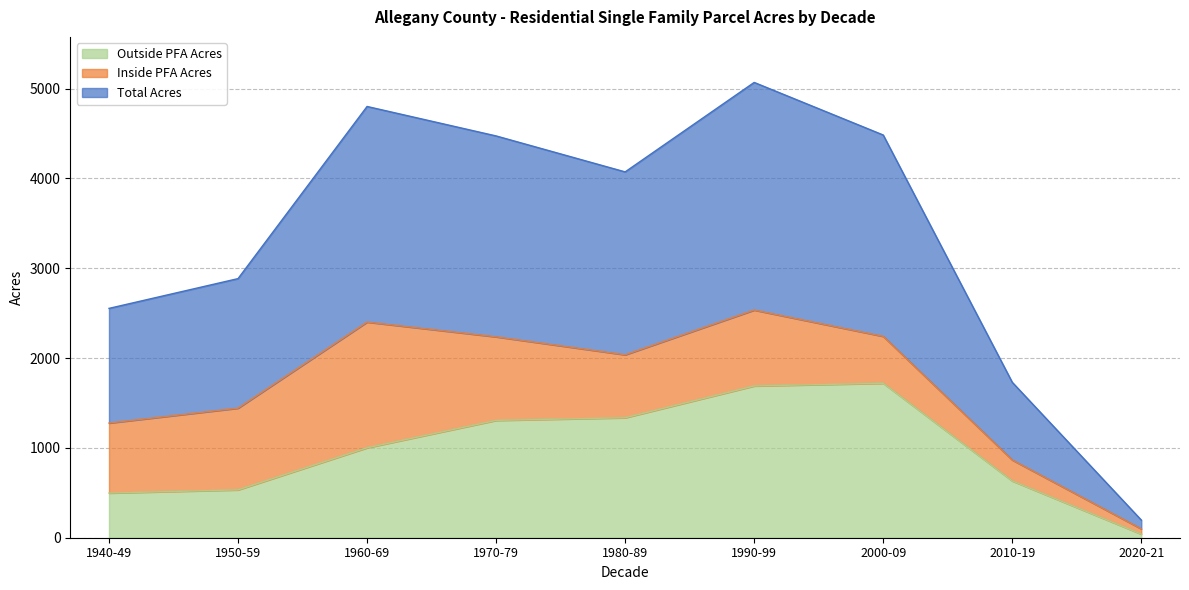

What is the maximum value for Outside PFA Acres?

1719.2